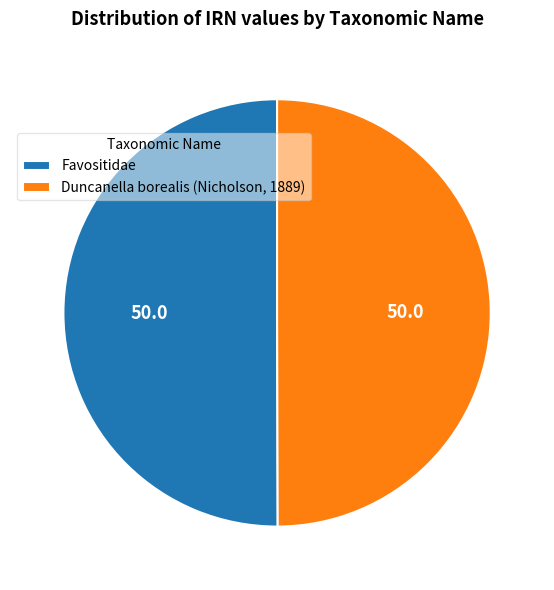

What is the ratio of the value at Favositidae to the value at Duncanella borealis (Nicholson, 1889)?

1.0